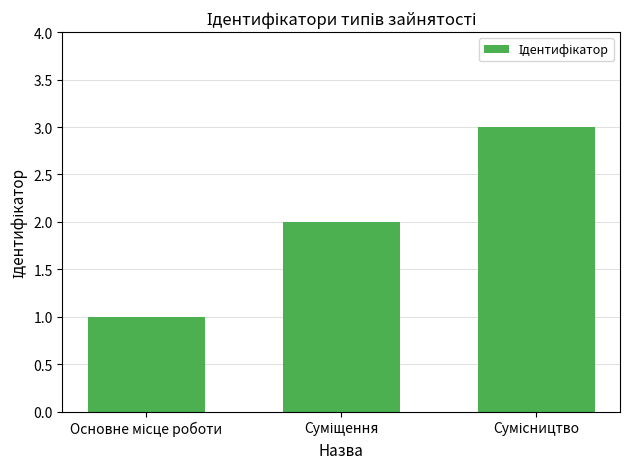

What is the greatest value displayed?

3